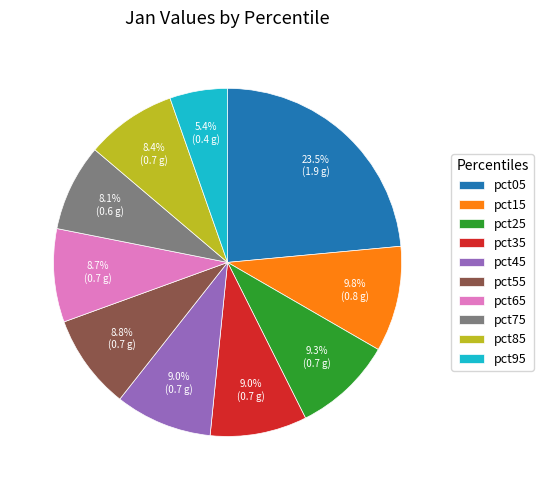

The pct35 slice represents 1% of the pie. True or false?

False